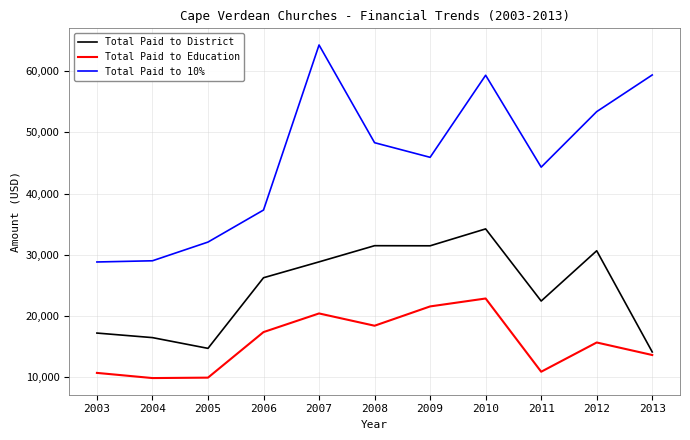

Is it true that Total Paid to Education equals 4465 at 2003?

False